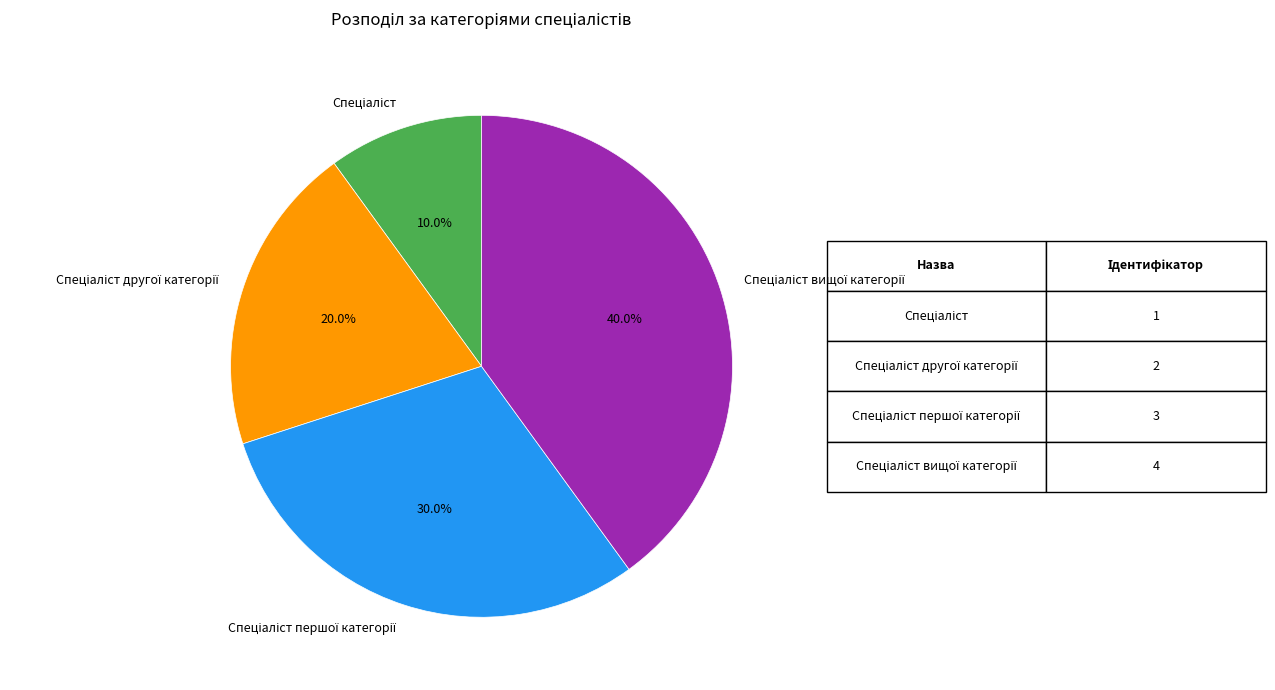

Is there any slice that represents more than half of the pie?

No